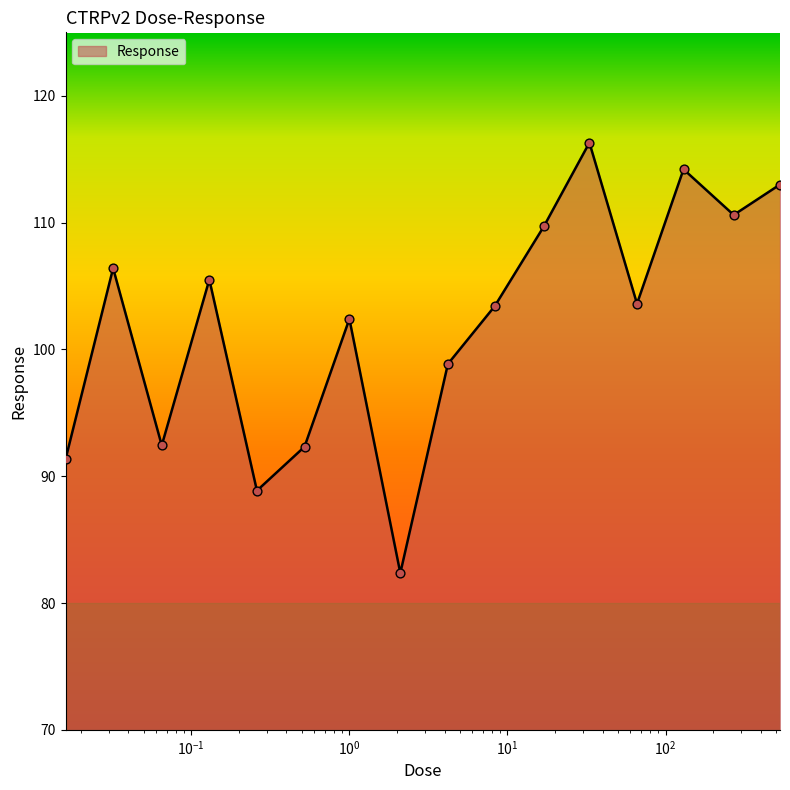

What is the minimum value shown in the chart?

82.4